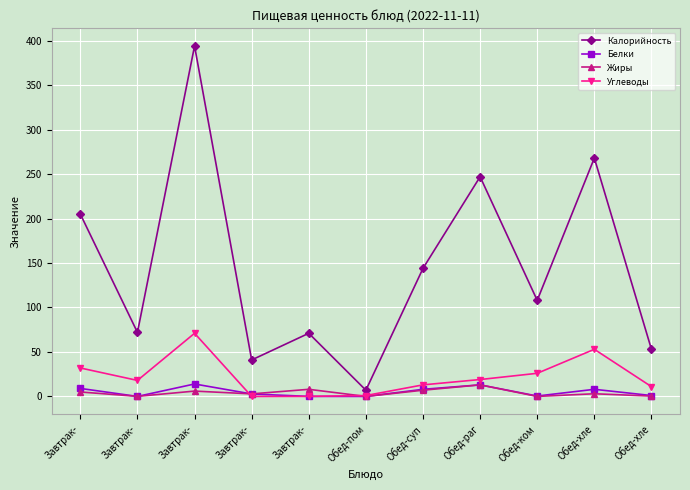

What is the label of the 7th point from the left?

Обед-суп